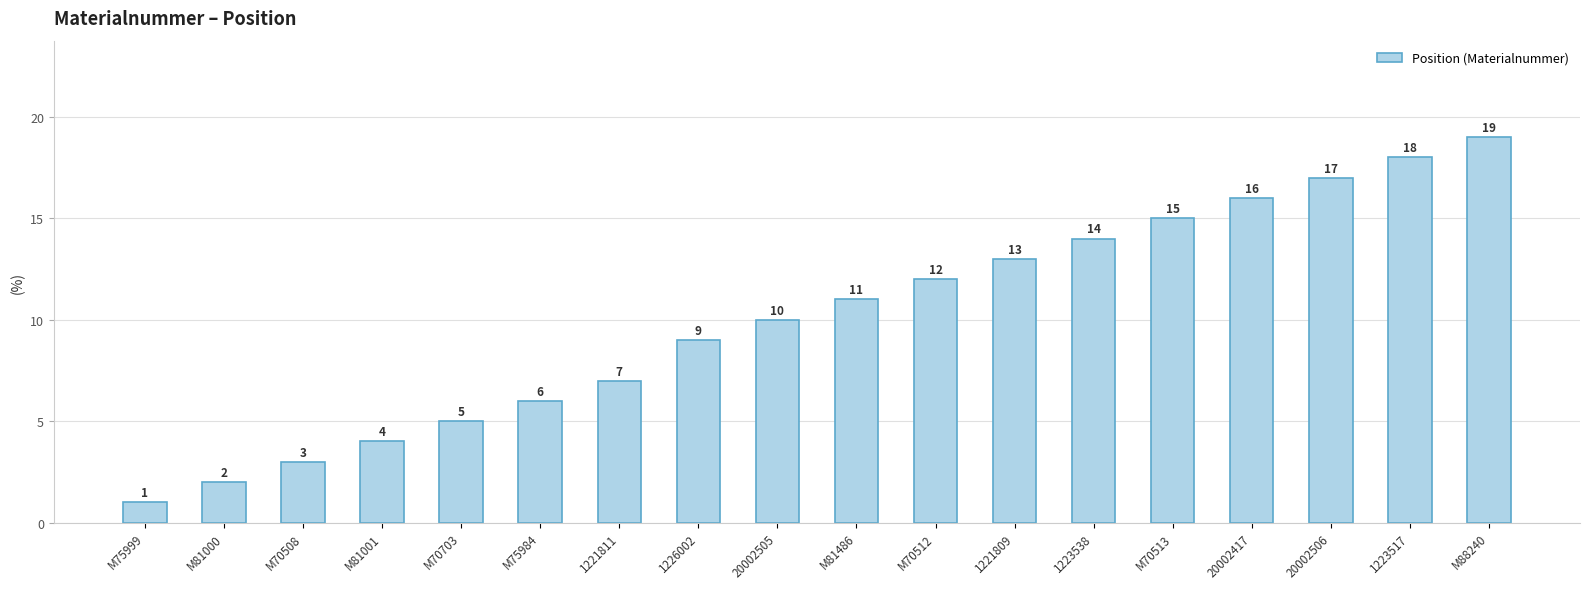

The value at 1223538 is 14. True or false?

True